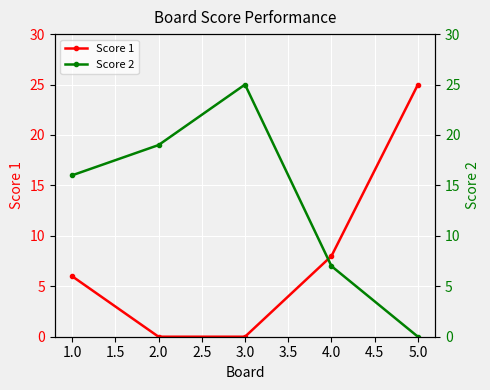

After their last crossing, which series has the higher values: Score 2 or Score 1?

Score 1